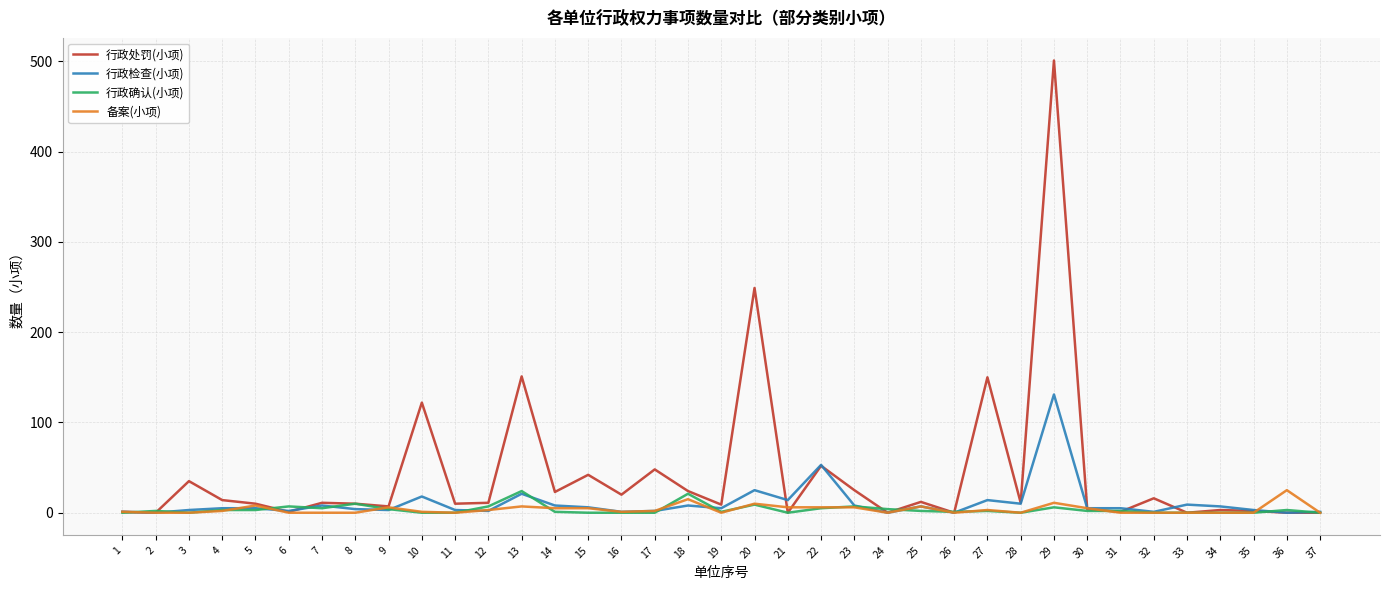

The value of 行政检查(小项) at 22 is 14. True or false?

False